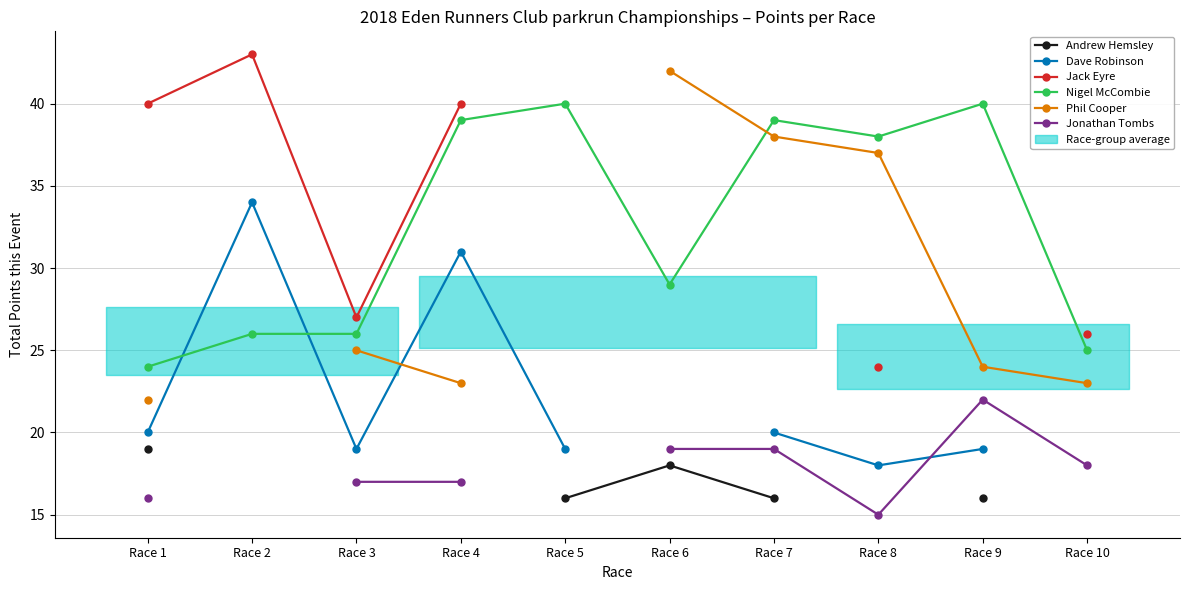

Is the value of Nigel McCombie at Race 6 greater than the value of Dave Robinson at Race 6?

No